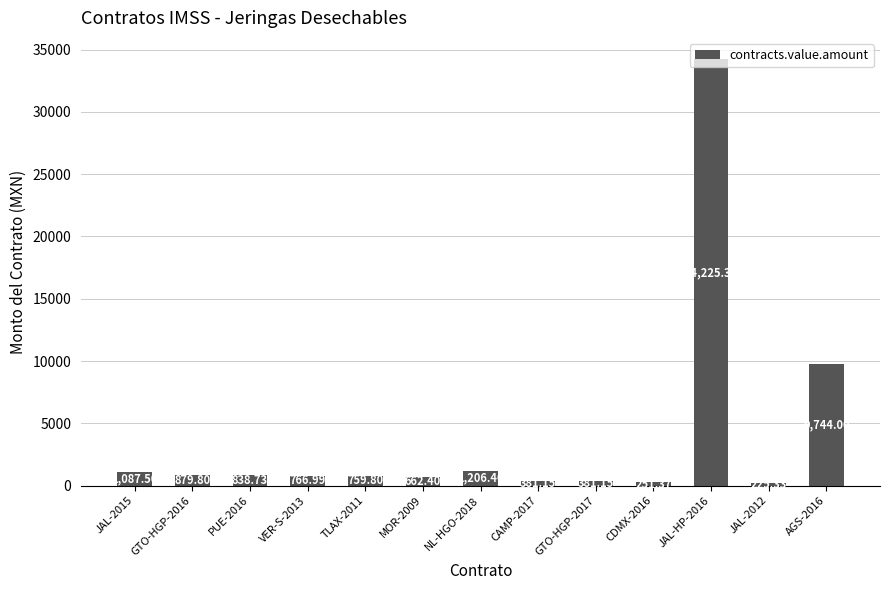

What is the sum of all values?

51410.0